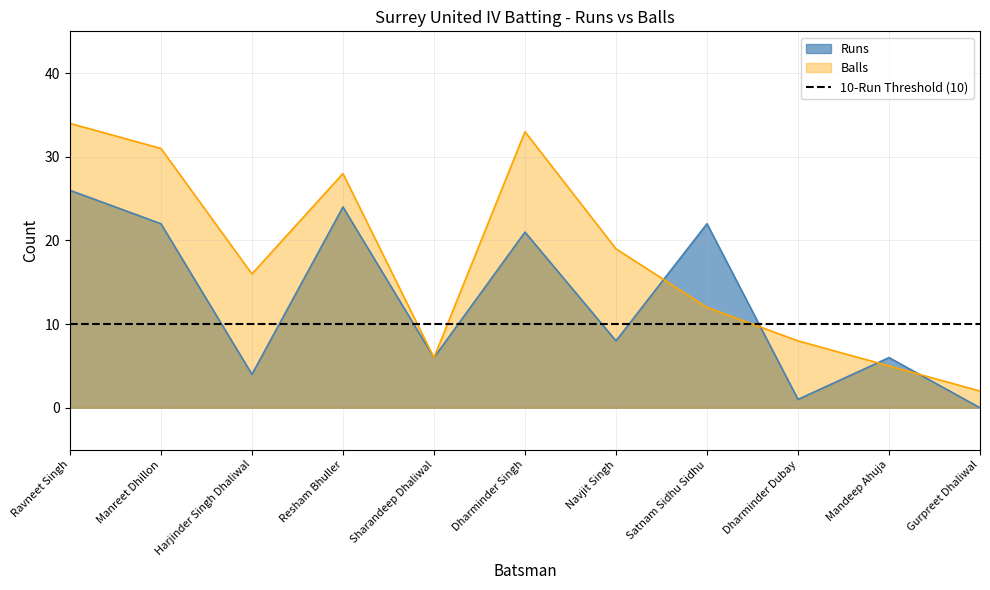

What is the highest value of the Runs series?

26